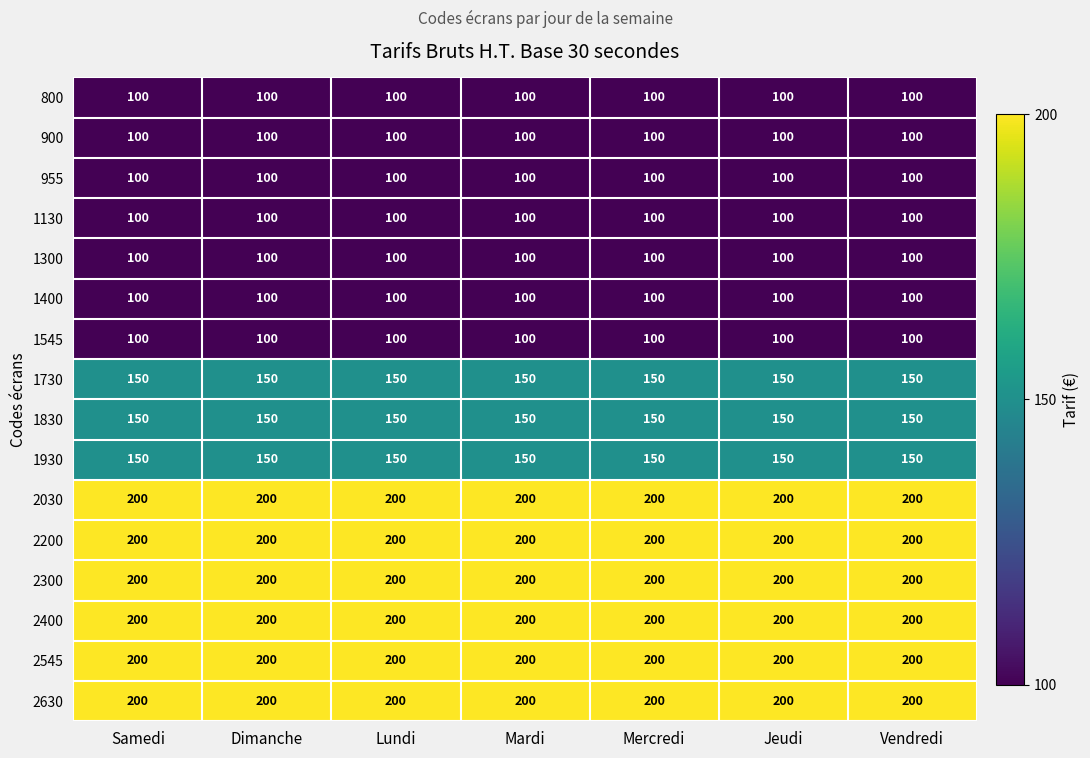

What is the minimum value shown in the chart?

100